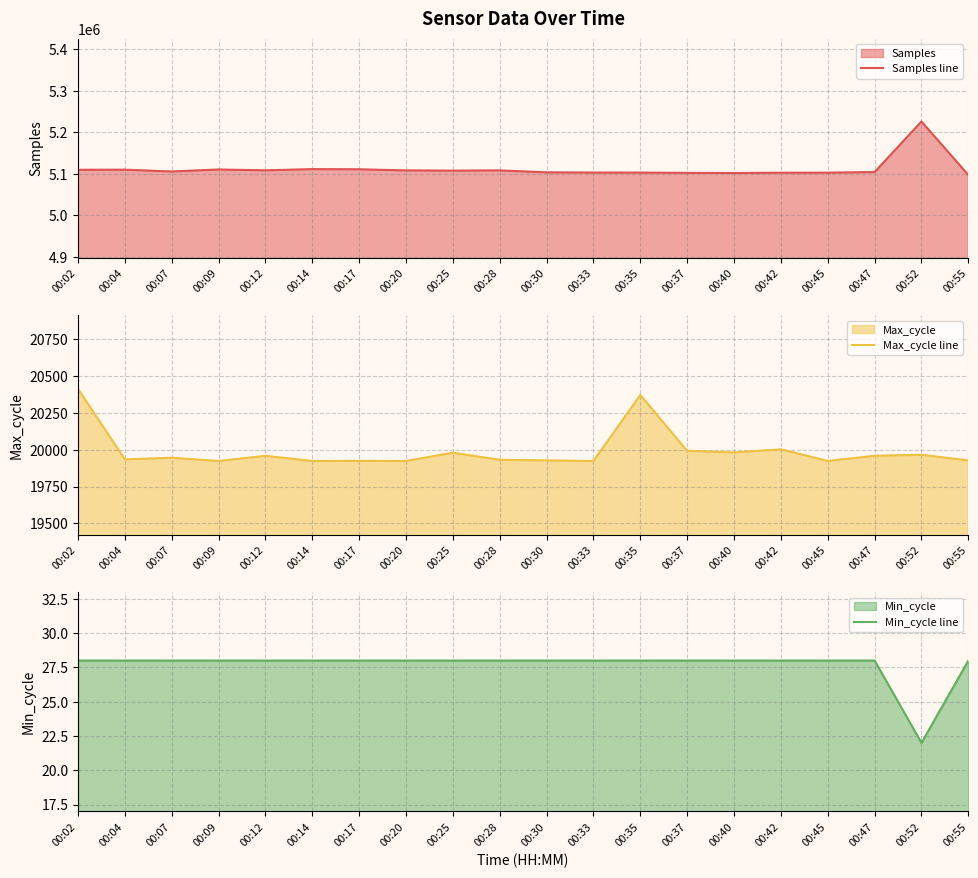

How many lines are shown in the chart?

3